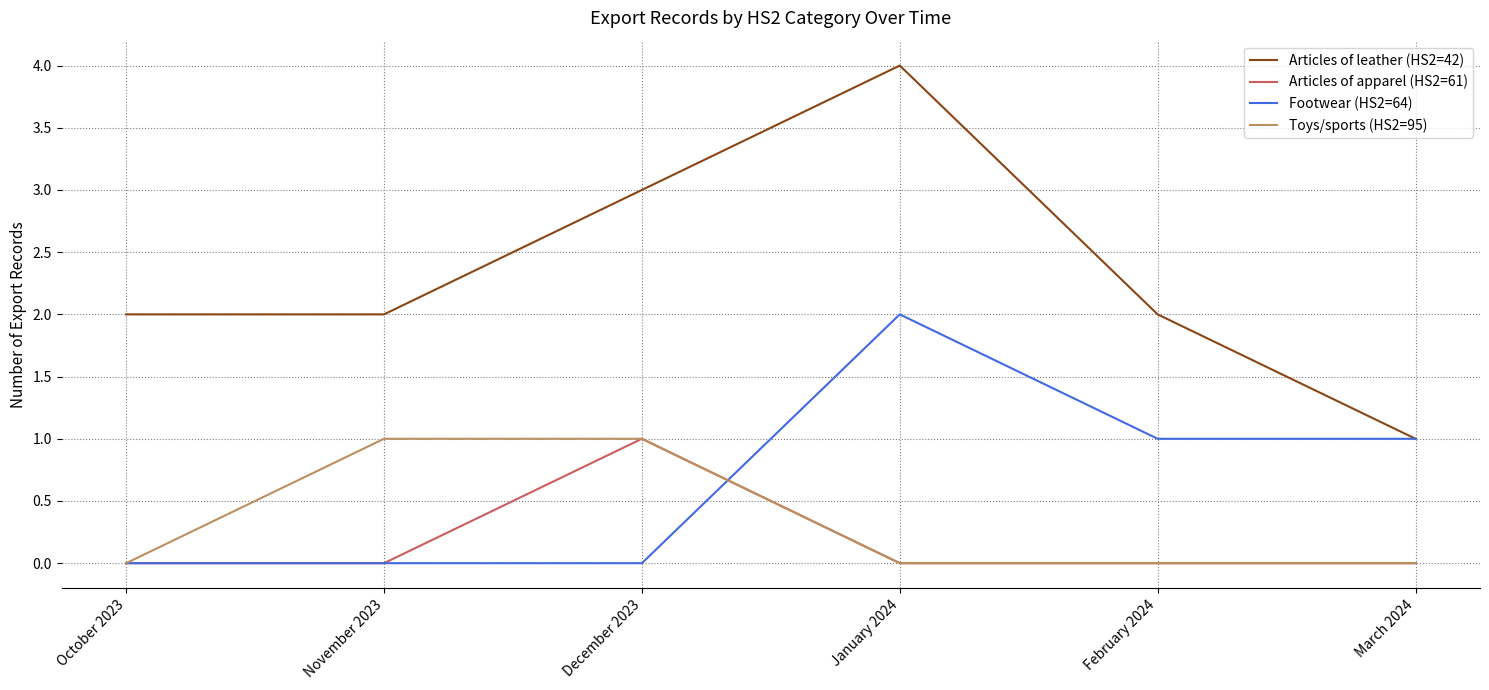

True or false: Articles of leather (HS2=42) has more than 1 interior local peaks.

False